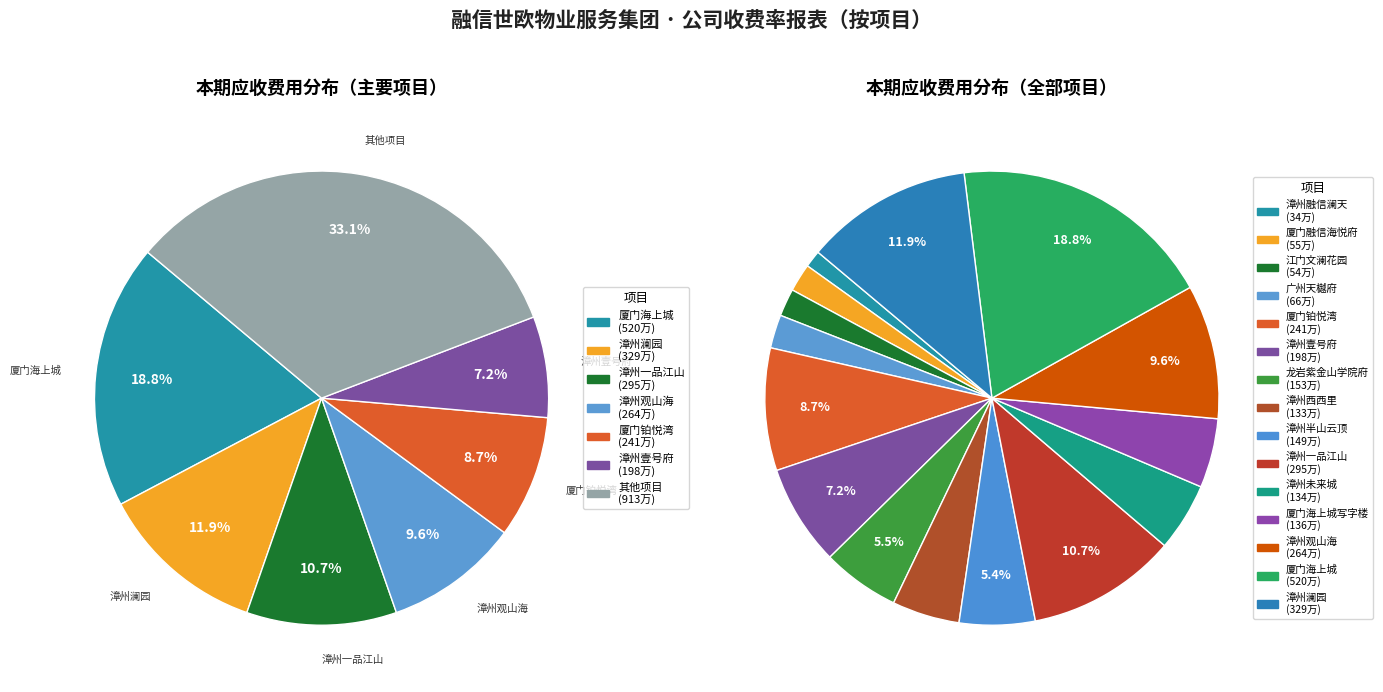

How many segments does this pie chart have?

15